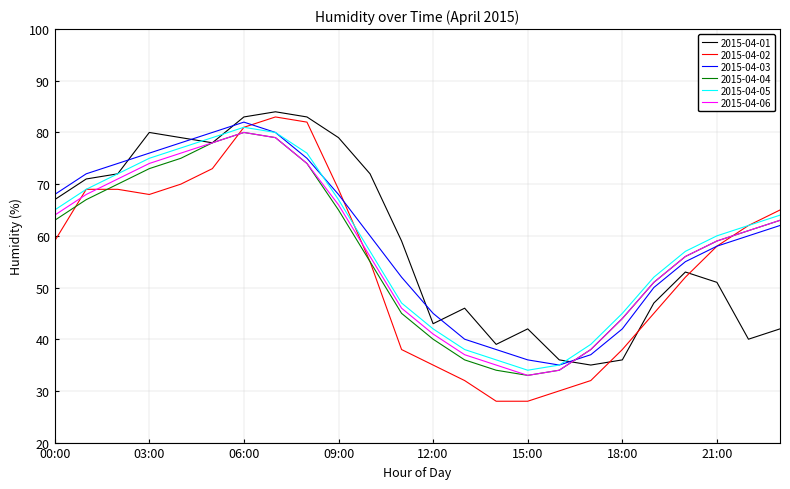

What are all the series names shown in the legend?

2015-04-01, 2015-04-02, 2015-04-03, 2015-04-04, 2015-04-05, 2015-04-06